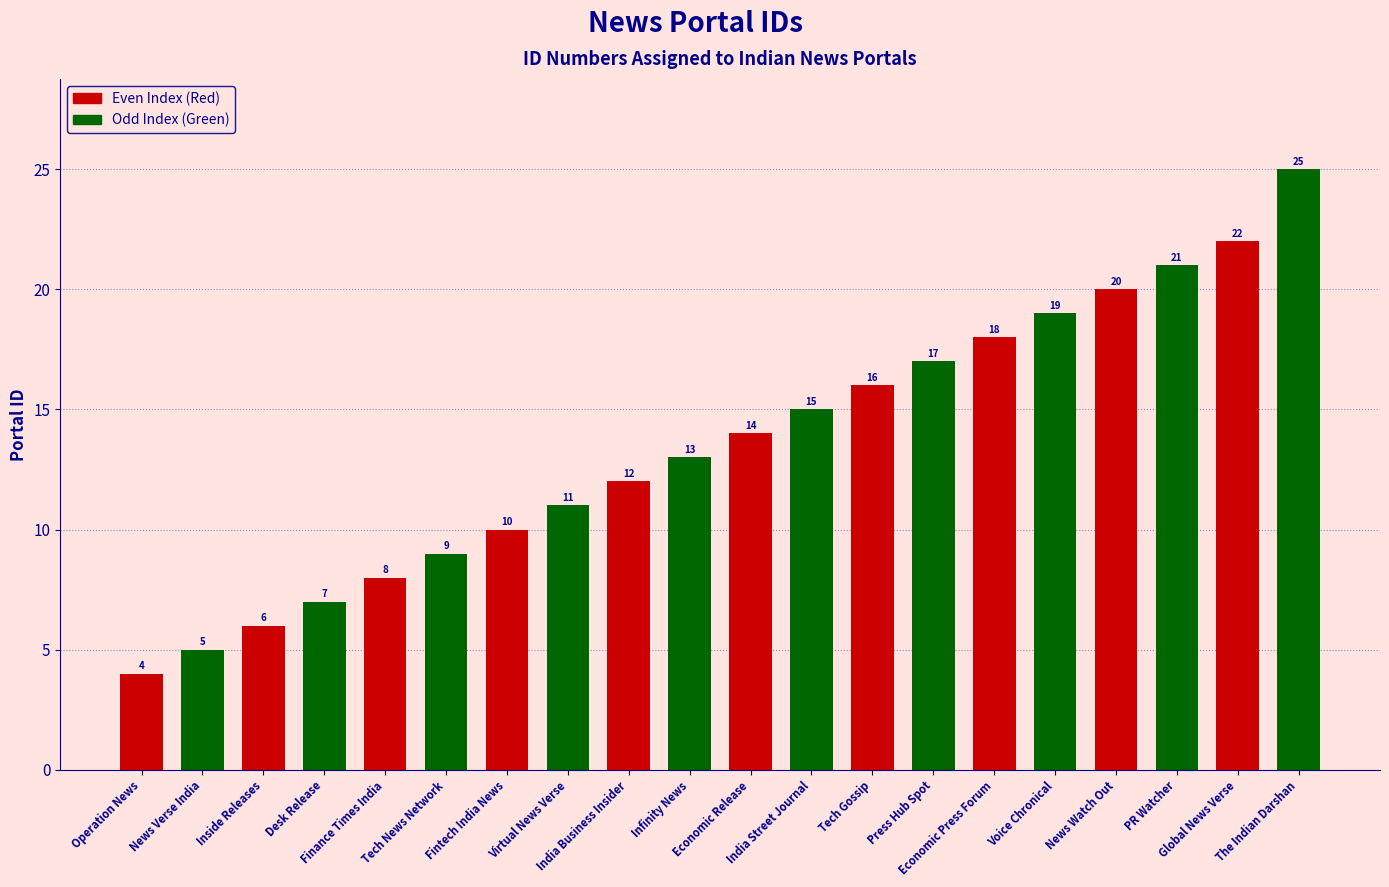

Count the number of categories in the chart.

20